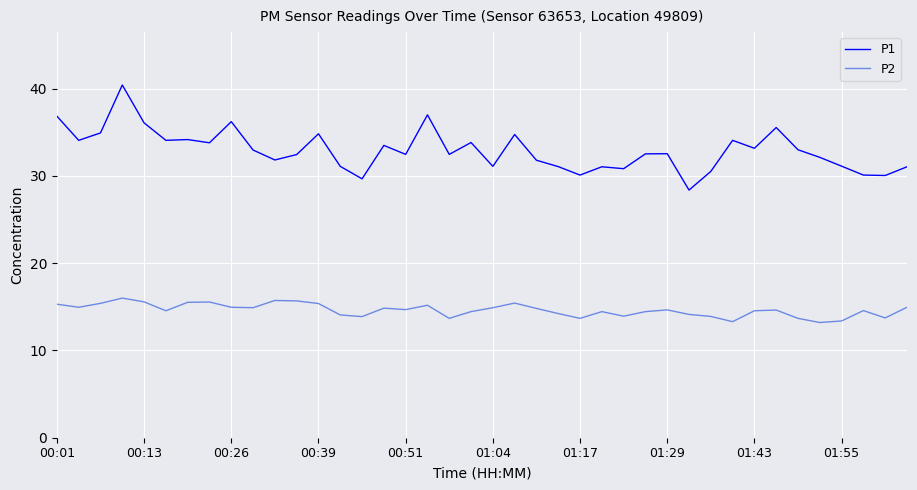

True or false: P2 has more than 1 points higher than both neighbors.

True